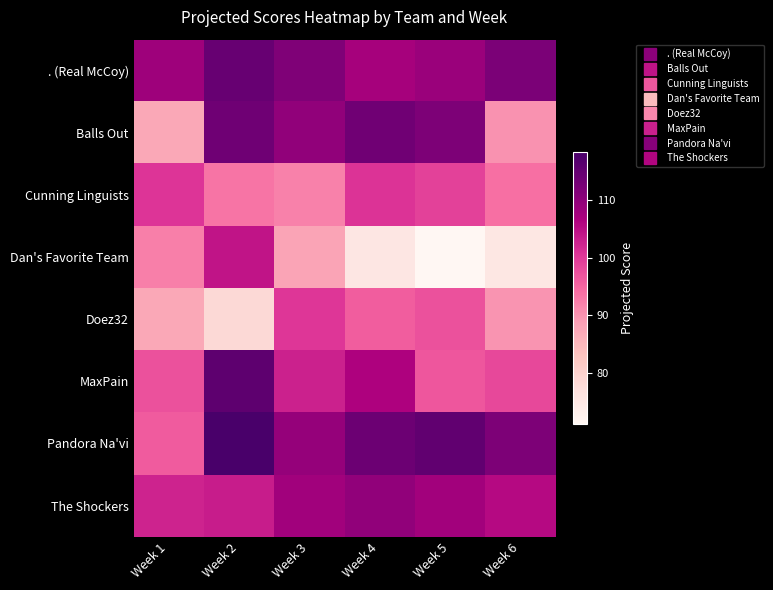

What is the total value across all series at Week 3?

821.3